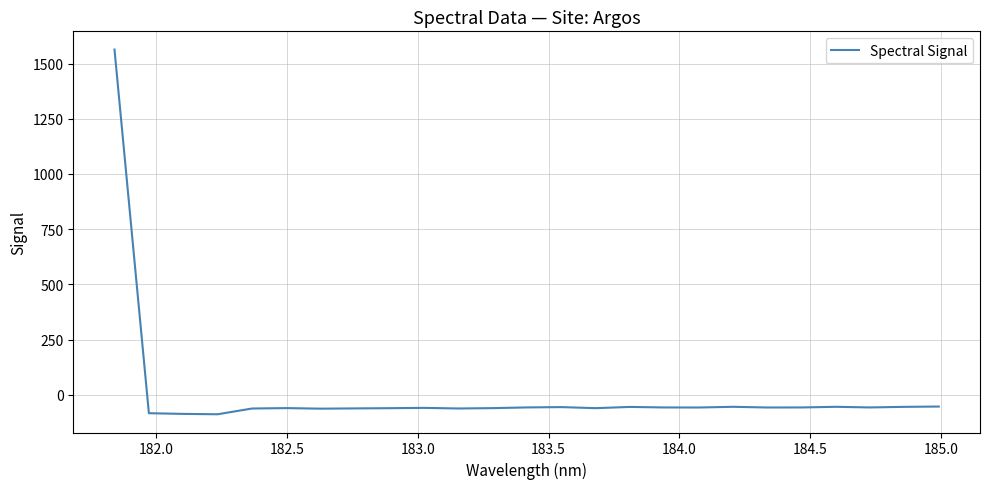

What is the minimum value shown in the chart?

-88.1